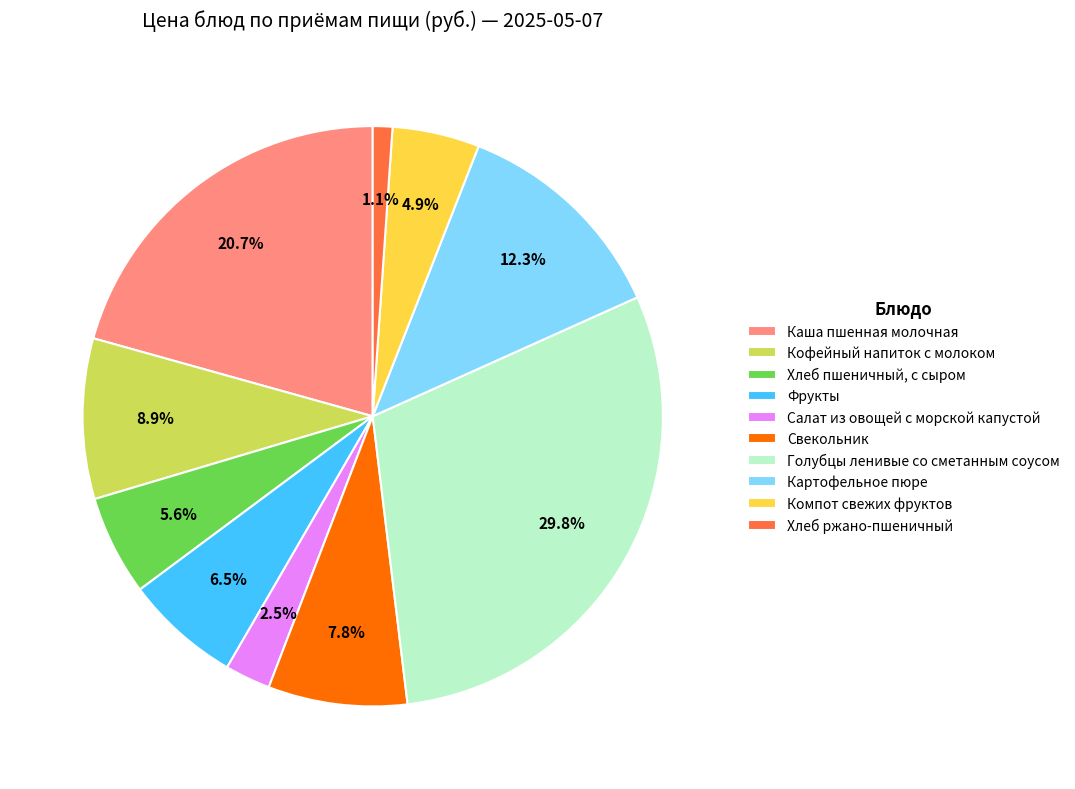

Approximately how many times larger is the value at Хлеб ржано-пшеничный compared to Фрукты?

0.2